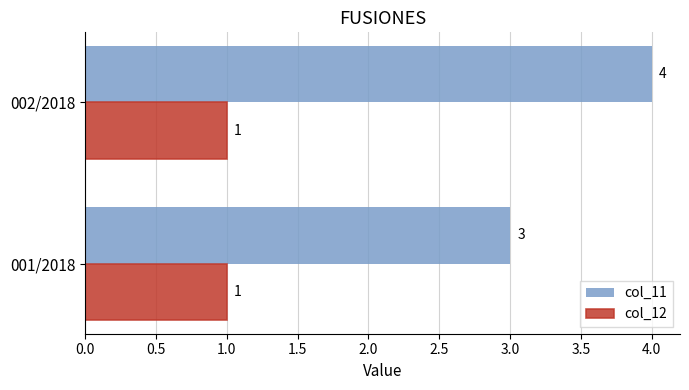

What is the minimum value for col_12?

1